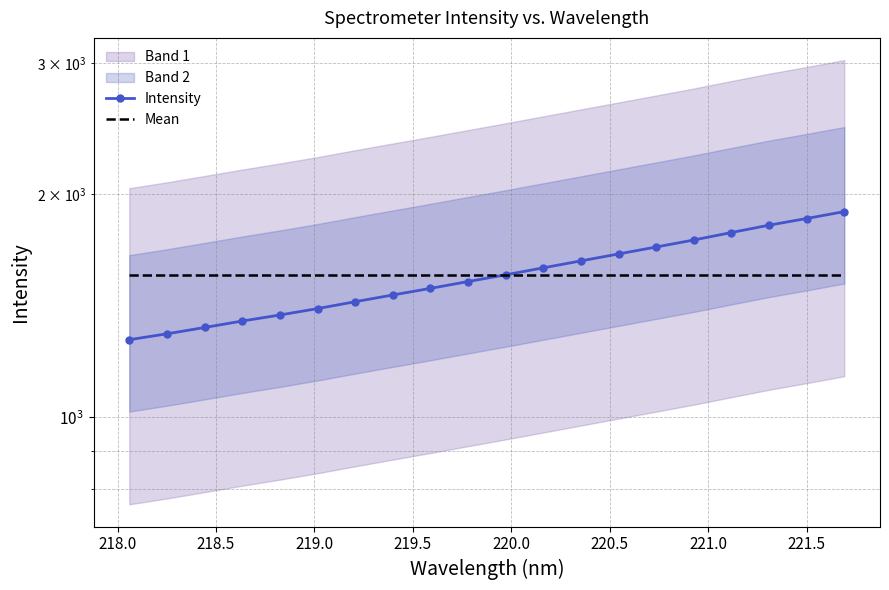

True or false: Mean and Intensity cross at least once.

True